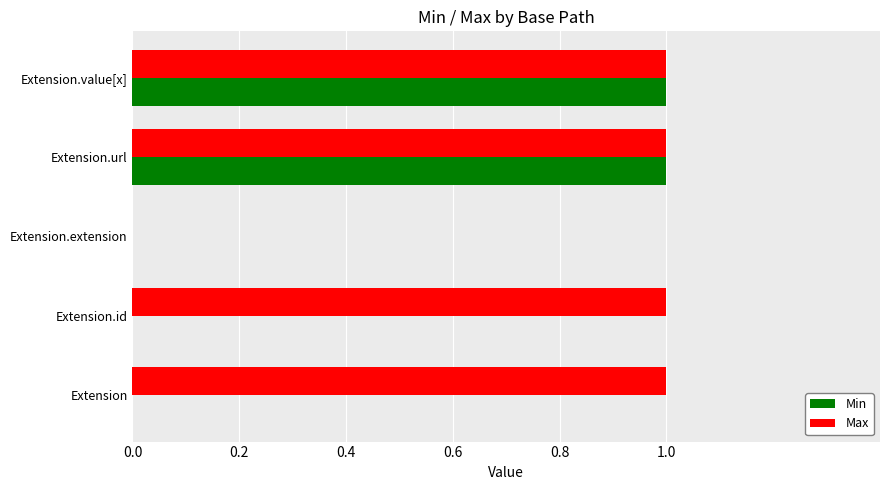

Which series has the largest total across all categories?

Max